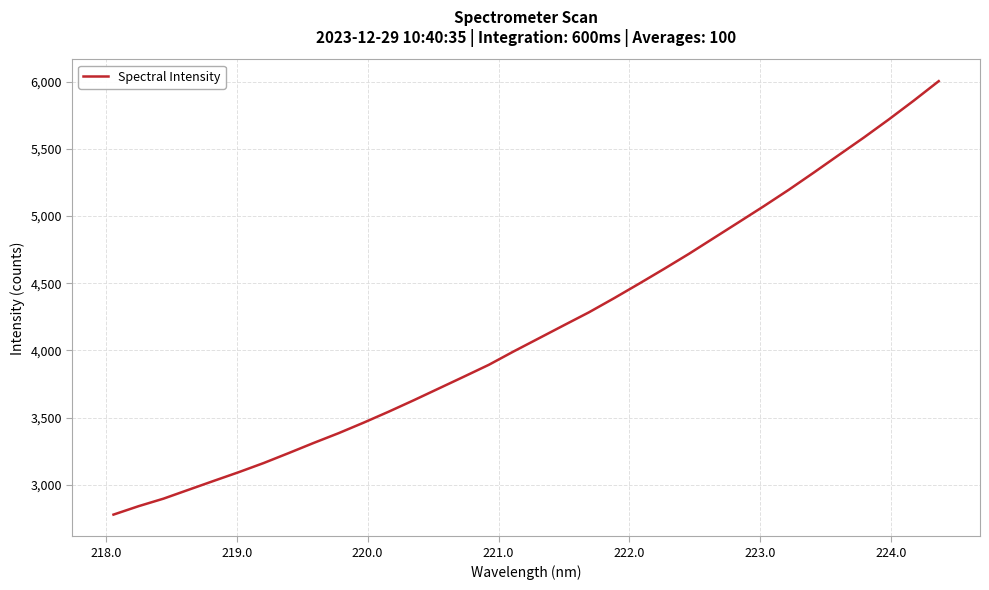

What is the difference between the maximum and minimum values?

3224.4